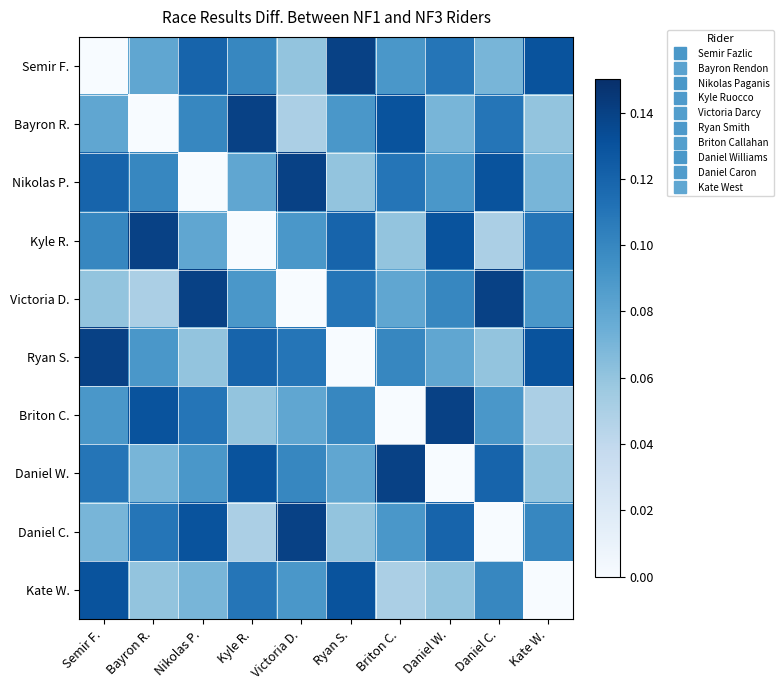

Which series has the largest range (max minus min)?

Semir F.